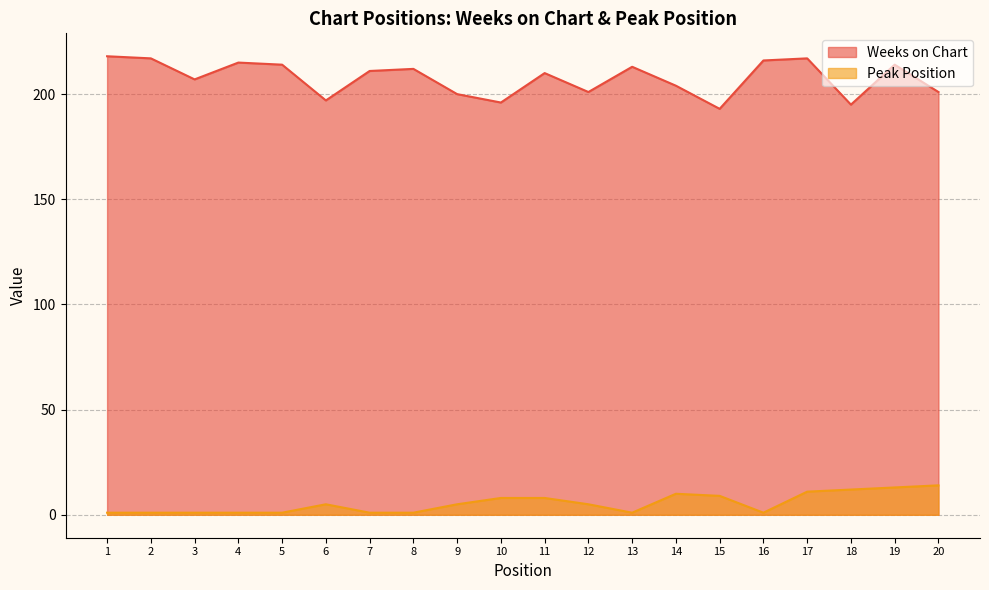

Which category has the highest value across all series?

1